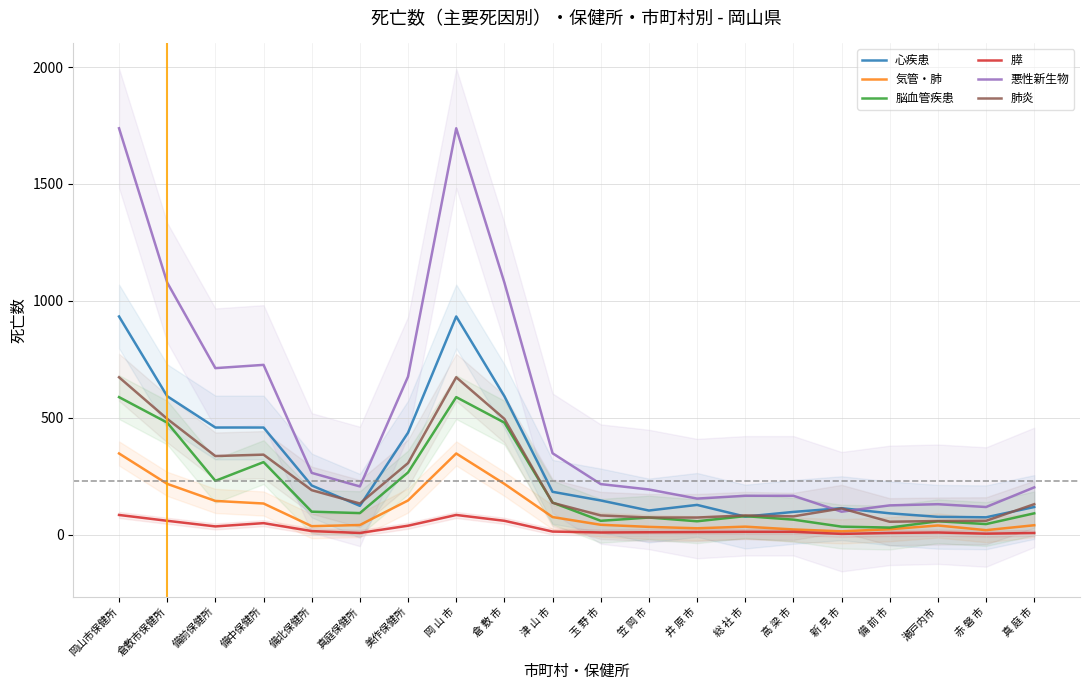

Reading left to right, extract all data points from this chart.

心疾患: 岡山市保健所=933	倉敷市保健所=592	備前保健所=458	備中保健所=458	備北保健所=210	真庭保健所=123	美作保健所=436	岡 山 市=933	倉 敷 市=592	津 山 市=183	玉 野 市=146	笠 岡 市=103	井 原 市=127	総 社 市=77	高 梁 市=97	新 見 市=113	備 前 市=91	瀬戸内市=76	赤 磐 市=74	真 庭 市=118
気管・肺: 岡山市保健所=347	倉敷市保健所=217	備前保健所=144	備中保健所=133	備北保健所=36	真庭保健所=41	美作保健所=146	岡 山 市=347	倉 敷 市=217	津 山 市=75	玉 野 市=42	笠 岡 市=33	井 原 市=27	総 社 市=34	高 梁 市=22	新 見 市=14	備 前 市=23	瀬戸内市=39	赤 磐 市=19	真 庭 市=40
脳血管疾患: 岡山市保健所=588	倉敷市保健所=479	備前保健所=230	備中保健所=310	備北保健所=98	真庭保健所=92	美作保健所=266	岡 山 市=588	倉 敷 市=479	津 山 市=137	玉 野 市=59	笠 岡 市=73	井 原 市=57	総 社 市=79	高 梁 市=64	新 見 市=34	備 前 市=30	瀬戸内市=57	赤 磐 市=45	真 庭 市=91
膵: 岡山市保健所=84	倉敷市保健所=59	備前保健所=35	備中保健所=49	備北保健所=15	真庭保健所=7	美作保健所=38	岡 山 市=84	倉 敷 市=59	津 山 市=13	玉 野 市=9	笠 岡 市=10	井 原 市=11	総 社 市=12	高 梁 市=12	新 見 市=3	備 前 市=7	瀬戸内市=9	赤 磐 市=4	真 庭 市=7
悪性新生物: 岡山市保健所=1738	倉敷市保健所=1078	備前保健所=712	備中保健所=726	備北保健所=264	真庭保健所=206	美作保健所=676	岡 山 市=1738	倉 敷 市=1078	津 山 市=348	玉 野 市=216	笠 岡 市=193	井 原 市=154	総 社 市=166	高 梁 市=166	新 見 市=98	備 前 市=125	瀬戸内市=130	赤 磐 市=118	真 庭 市=202
肺炎: 岡山市保健所=673	倉敷市保健所=495	備前保健所=336	備中保健所=342	備北保健所=190	真庭保健所=133	美作保健所=306	岡 山 市=673	倉 敷 市=495	津 山 市=136	玉 野 市=82	笠 岡 市=73	井 原 市=73	総 社 市=82	高 梁 市=78	新 見 市=112	備 前 市=55	瀬戸内市=58	赤 磐 市=59	真 庭 市=130